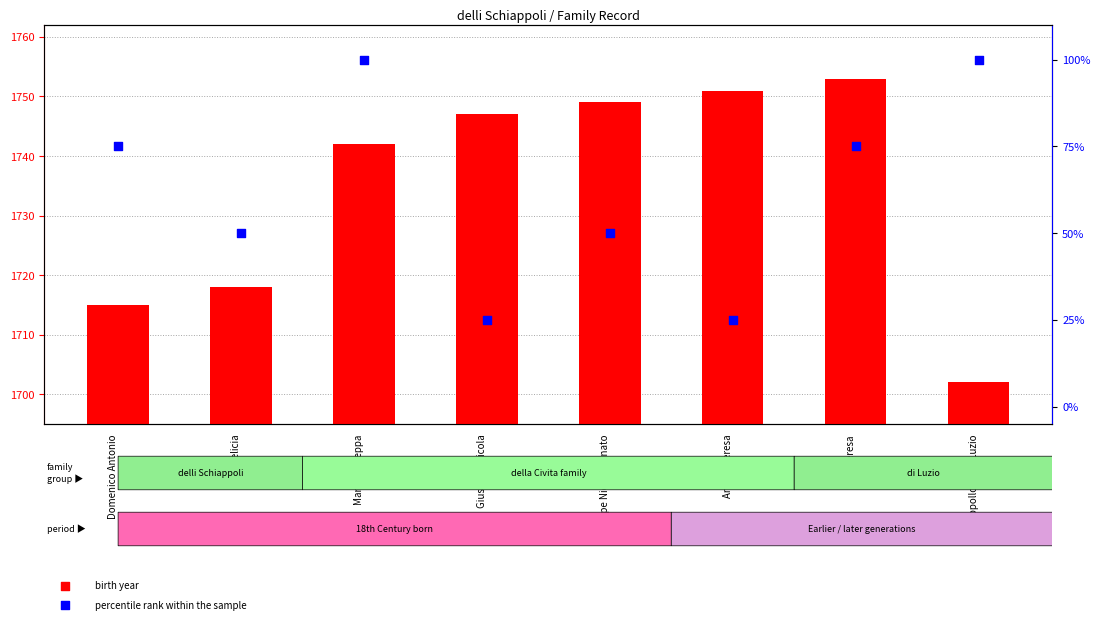

At how many categories does at least one series exceed 771?

8